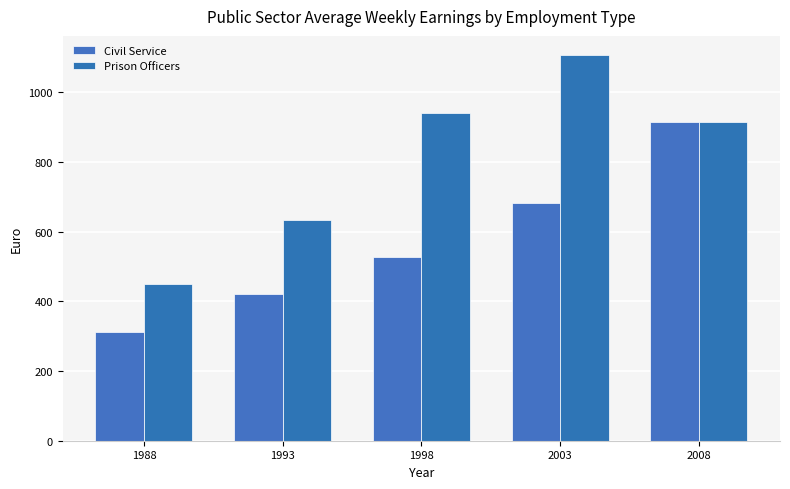

How many distinct data groups are displayed?

2